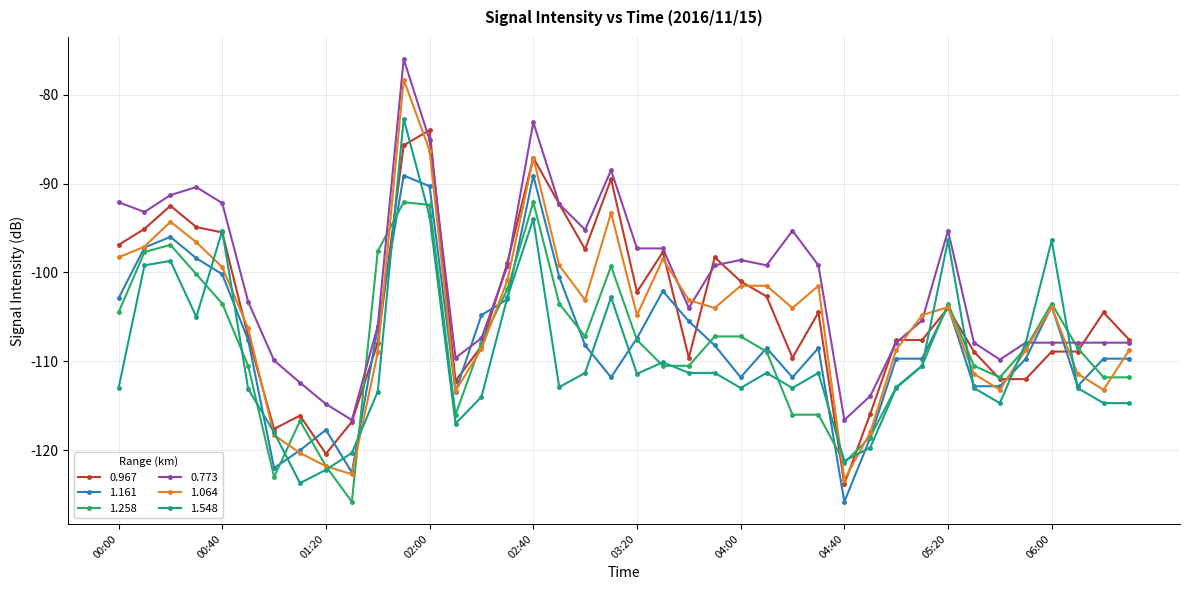

What is the value of the 0.773 point at the 22nd from the left?

-97.3